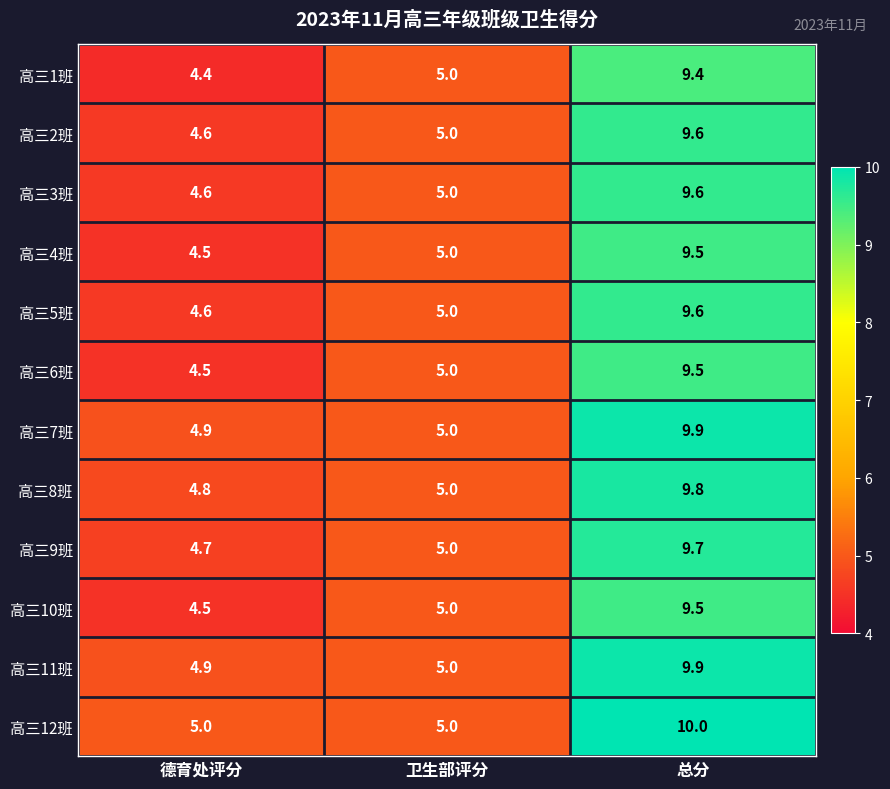

Is it true that 高三1班 equals 3.4 at 总分?

False